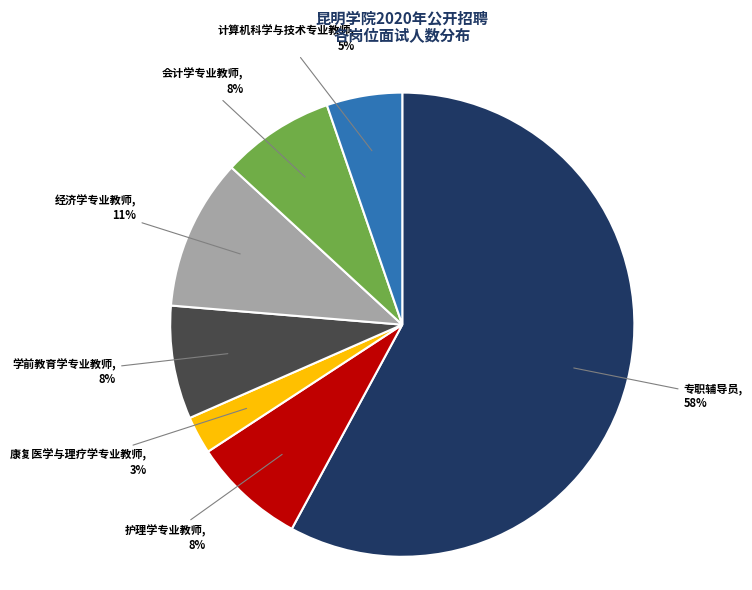

Does any single category account for the majority?

Yes